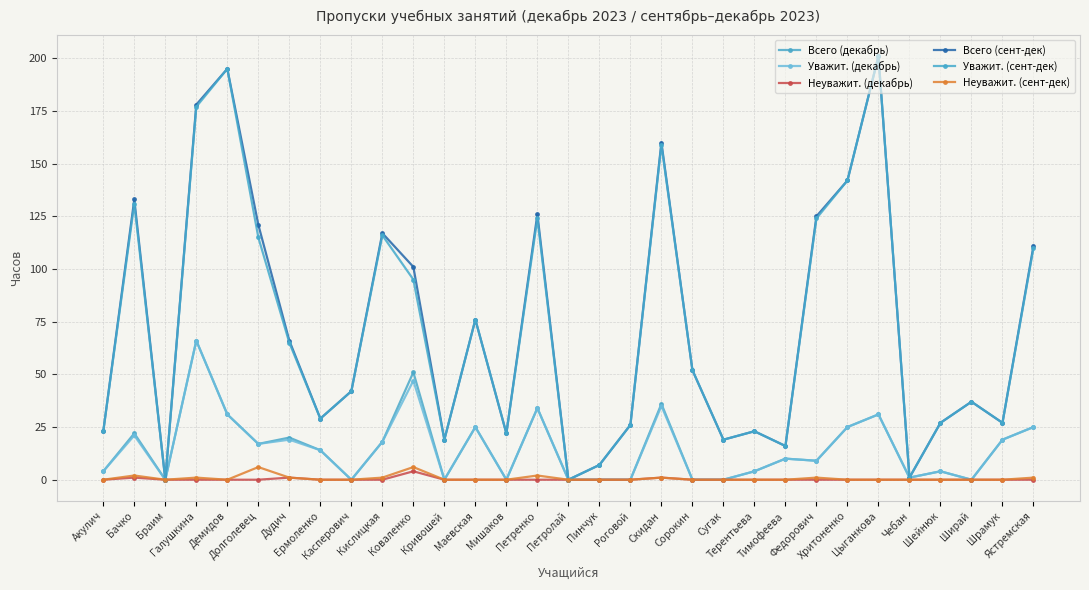

At which category is the sum across all series the highest?

Галушкина